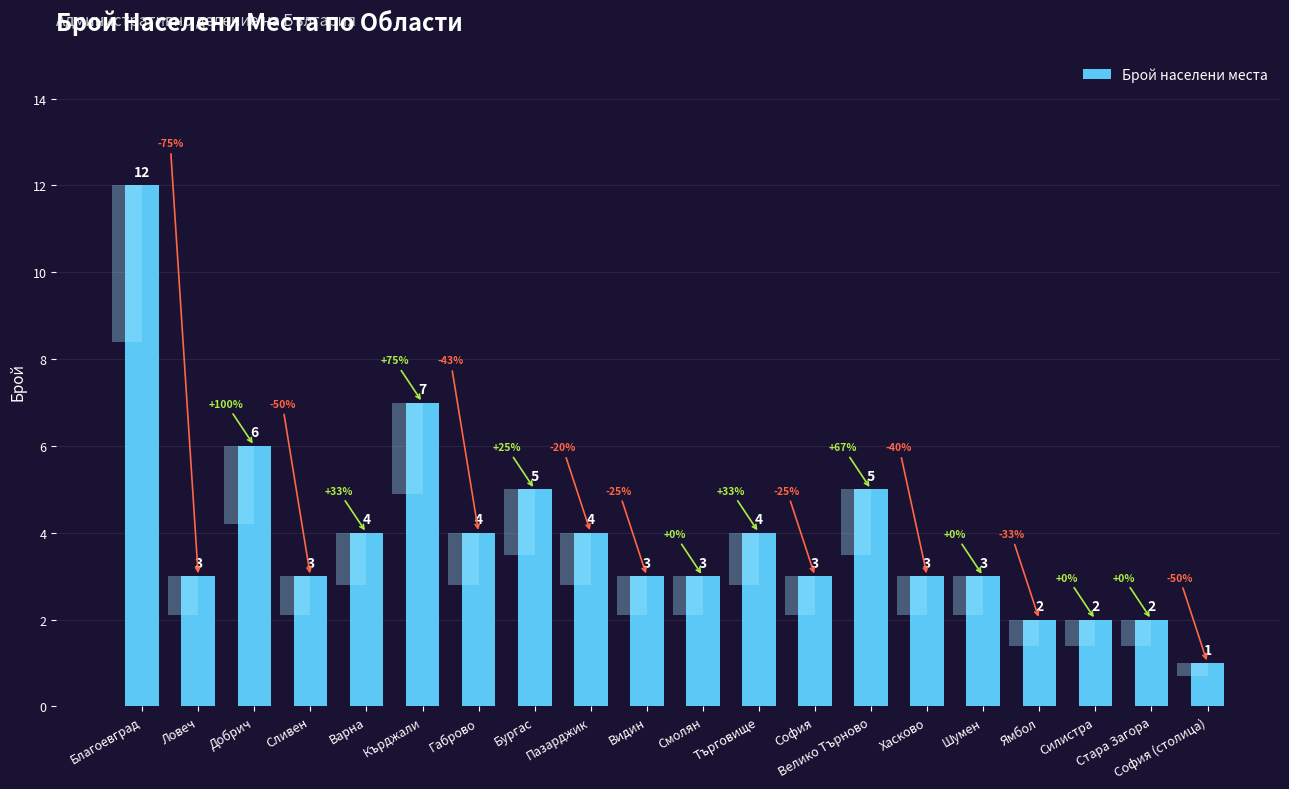

What is the label of the 19th bar from the right?

Ловеч